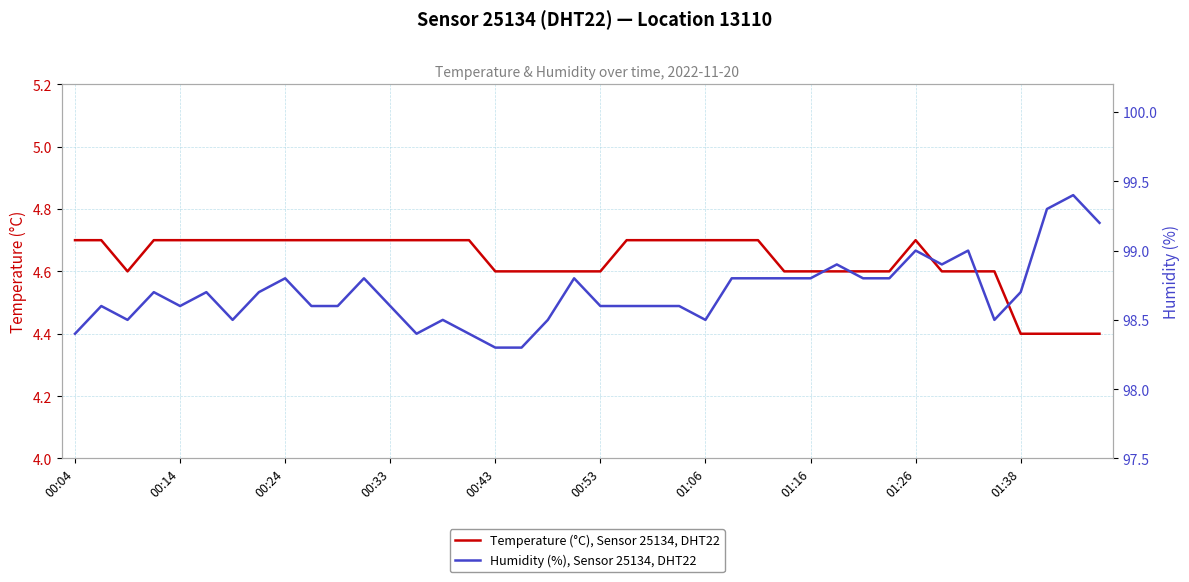

Reading left to right, what are all the values shown in this chart?

Temperature (°C), Sensor 25134, DHT22: 4.7	4.7	4.6	4.7	4.7	4.7	4.7	4.7	4.7	4.7	4.7	4.7	4.7	4.7	4.7	4.7	4.6	4.6	4.6	4.6	4.6	4.7	4.7	4.7	4.7	4.7	4.7	4.6	4.6	4.6	4.6	4.6	4.7	4.6	4.6	4.6	4.4	4.4	4.4	4.4
Humidity (%), Sensor 25134, DHT22: 98.4	98.6	98.5	98.7	98.6	98.7	98.5	98.7	98.8	98.6	98.6	98.8	98.6	98.4	98.5	98.4	98.3	98.3	98.5	98.8	98.6	98.6	98.6	98.6	98.5	98.8	98.8	98.8	98.8	98.9	98.8	98.8	99.0	98.9	99.0	98.5	98.7	99.3	99.4	99.2